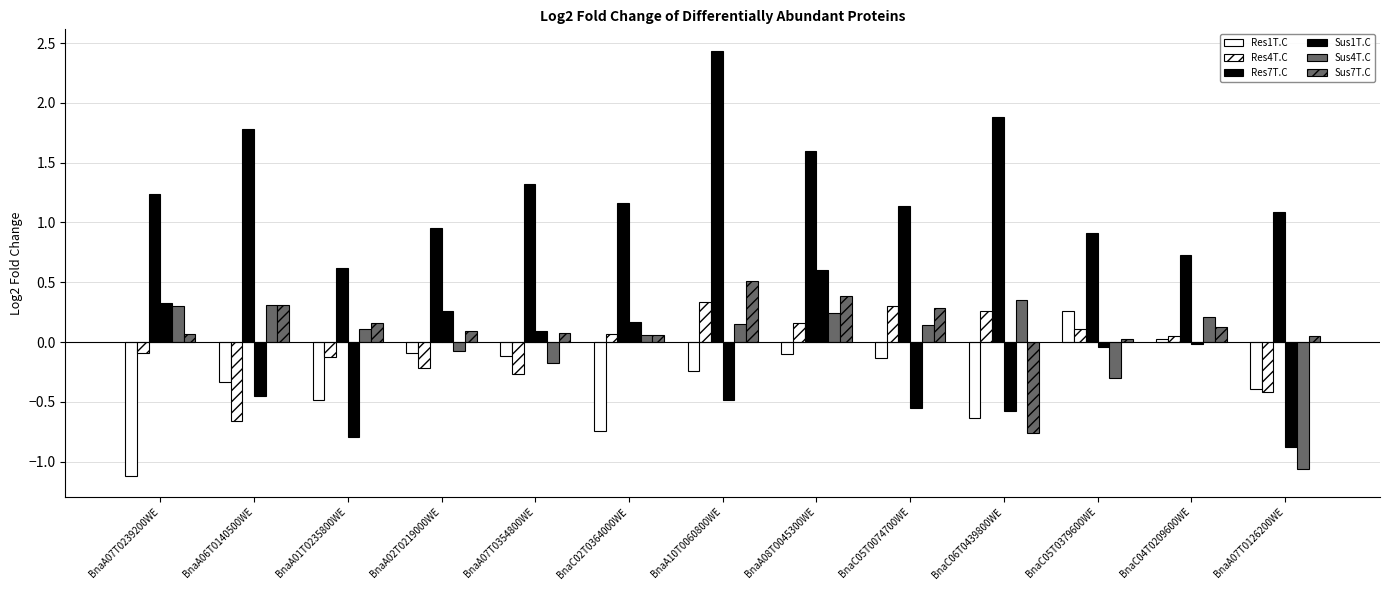

At how many categories does at least one series exceed 1?

9